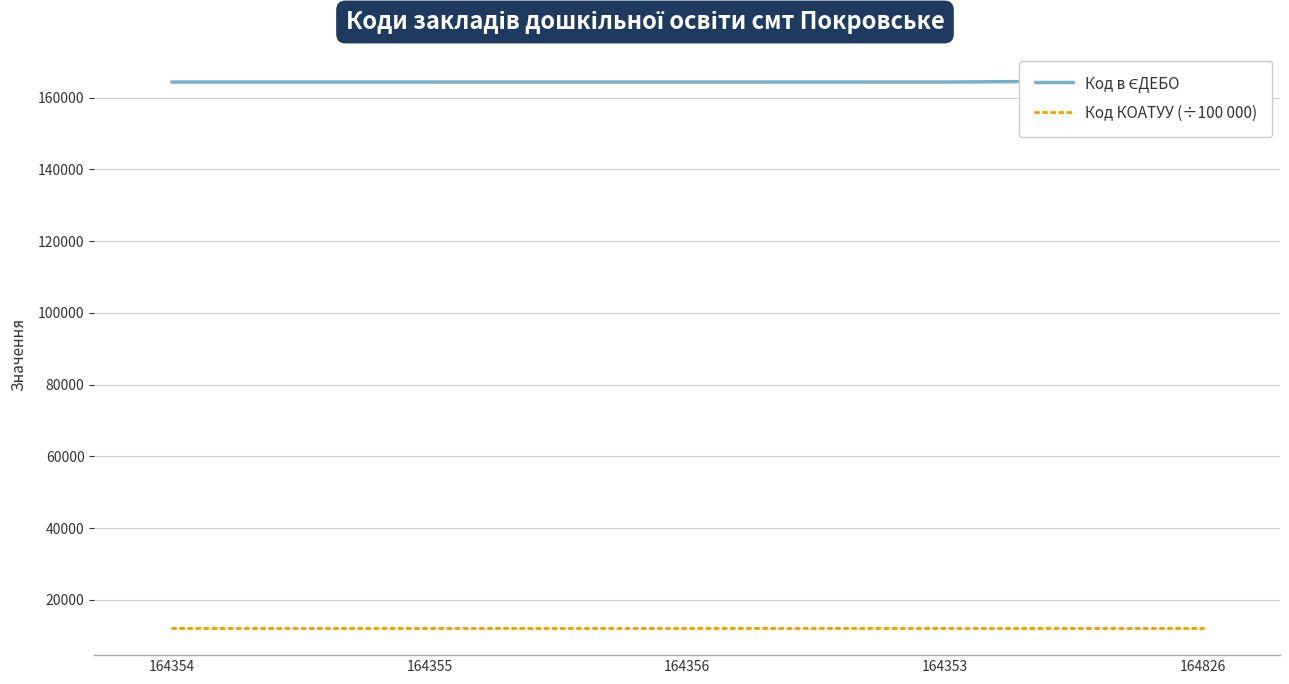

What is the sum of the Код в ЄДЕБО values at 164355 and 164356?

328711.0